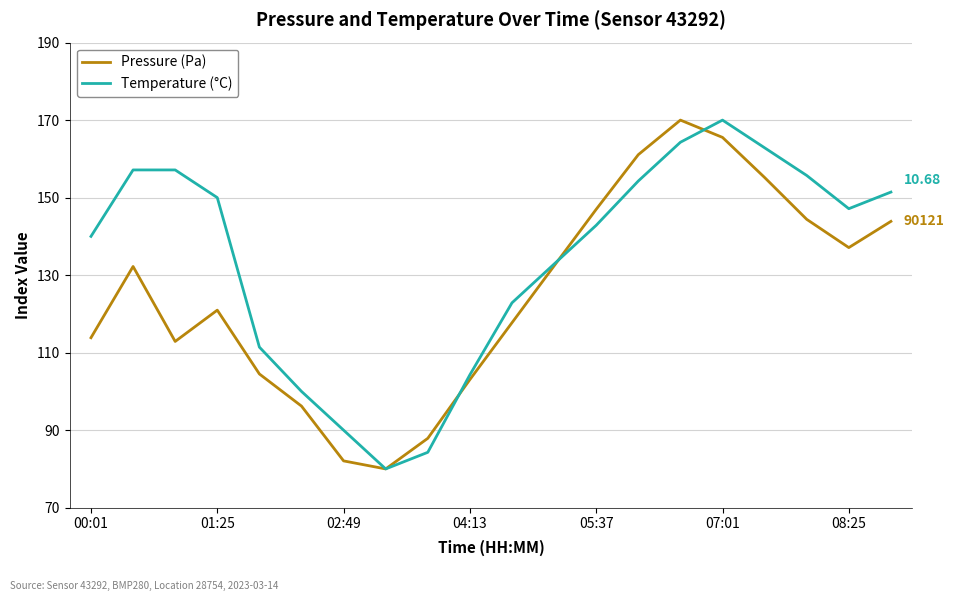

What are all the series names shown in the legend?

Pressure (Pa), Temperature (°C)